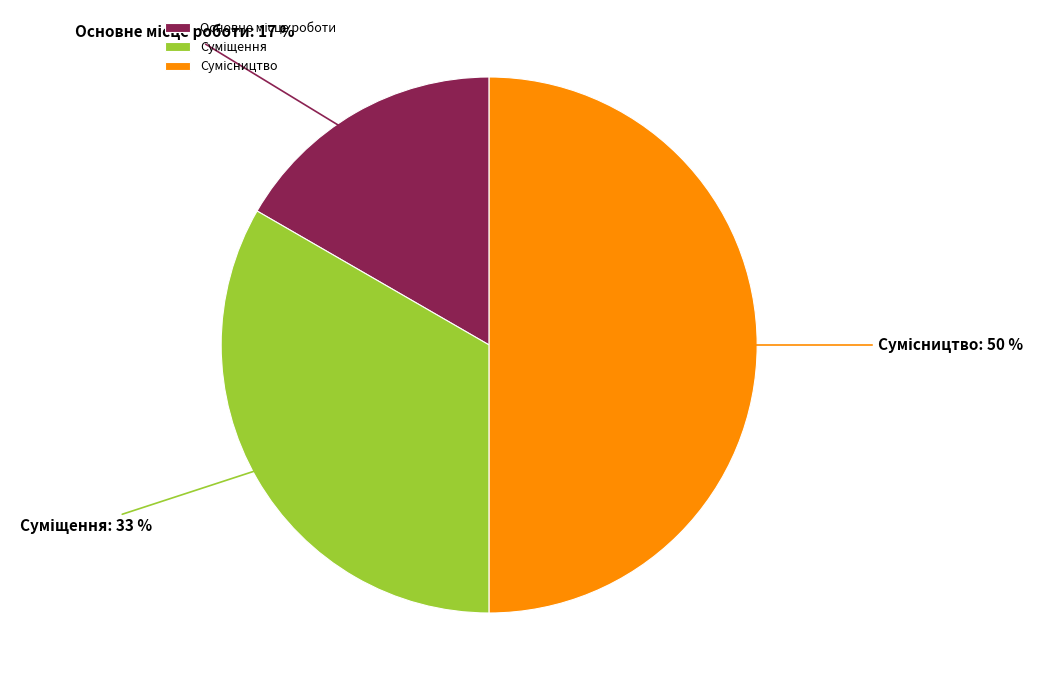

To the nearest percent, what is the average slice percentage?

33%